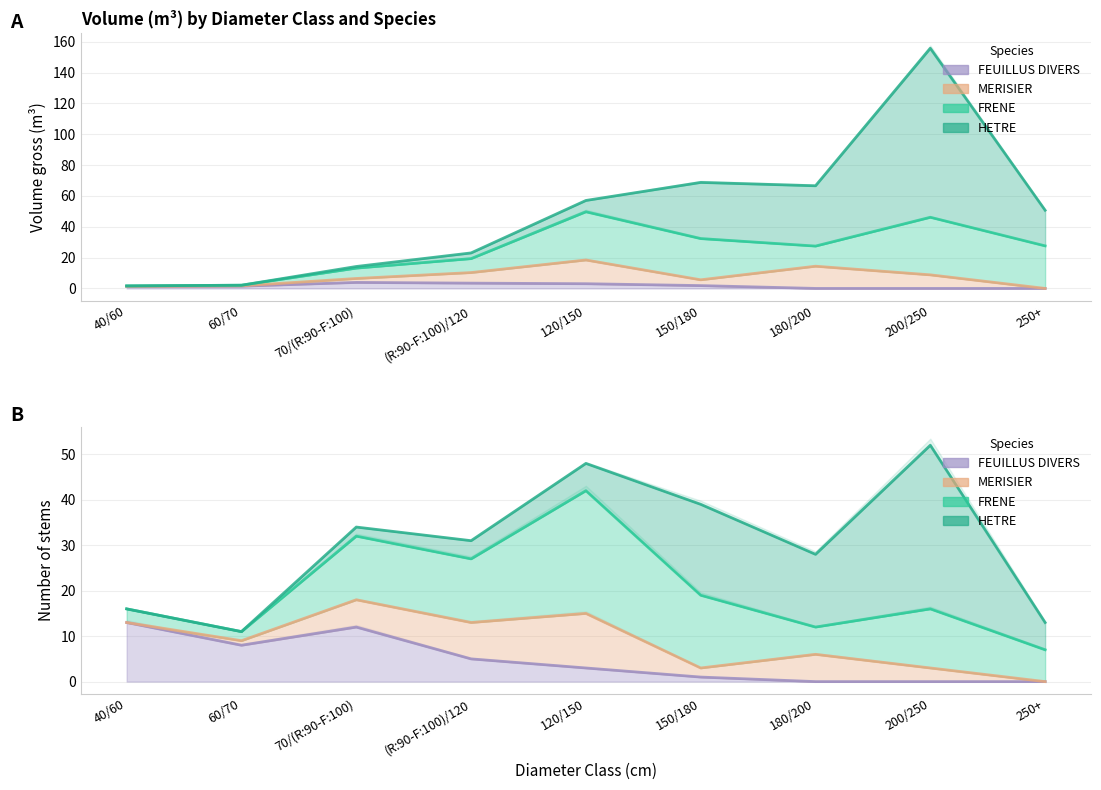

Reading left to right, extract all data points from this chart.

FRENE: 40/60=0.3	60/70=0.4	70/(R:90-F:100)=6.7	(R:90-F:100)/120=9.0	120/150=31.3	150/180=26.7	180/200=13.1	200/250=37.3	250+=27.6
HETRE: 40/60=0.0	60/70=0.0	70/(R:90-F:100)=1.1	(R:90-F:100)/120=3.7	120/150=7.3	150/180=36.4	180/200=39.1	200/250=109.6	250+=23.1
MERISIER: 40/60=0.0	60/70=0.2	70/(R:90-F:100)=2.6	(R:90-F:100)/120=6.9	120/150=15.4	150/180=3.8	180/200=14.4	200/250=8.8	250+=0.0
FEUILLUS DIVERS: 40/60=1.3	60/70=1.5	70/(R:90-F:100)=3.9	(R:90-F:100)/120=3.4	120/150=3.1	150/180=1.8	180/200=0.0	200/250=0.0	250+=0.0